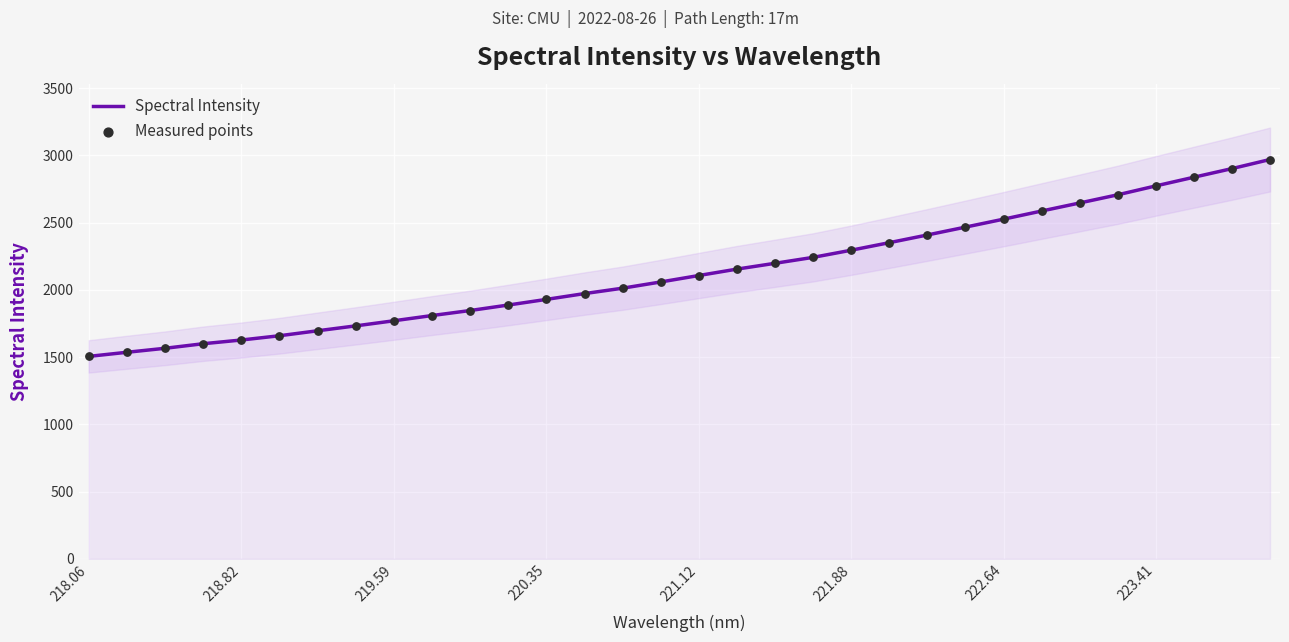

What is the maximum value for Spectral Intensity?

2969.8